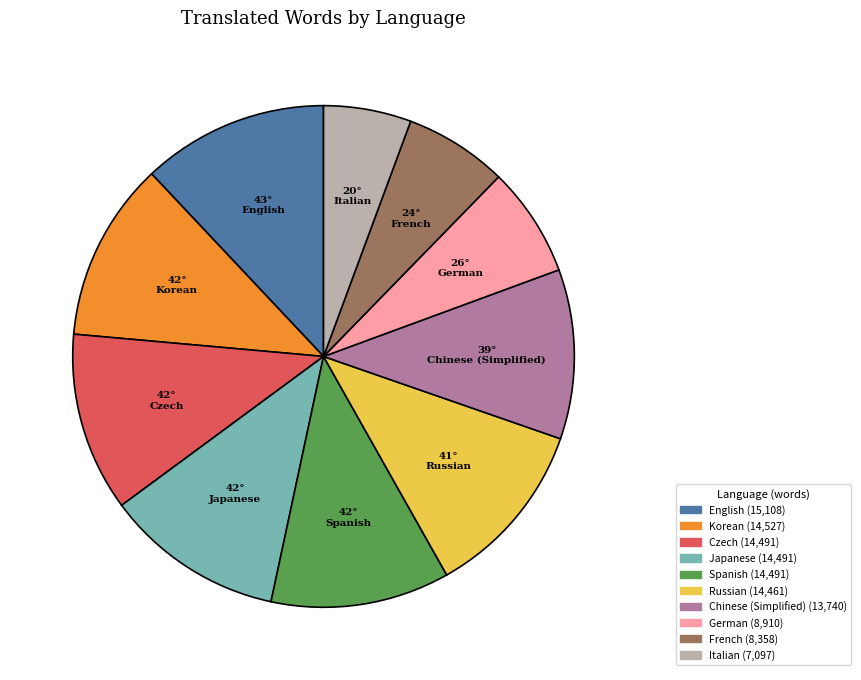

Is there a majority slice in this chart?

No